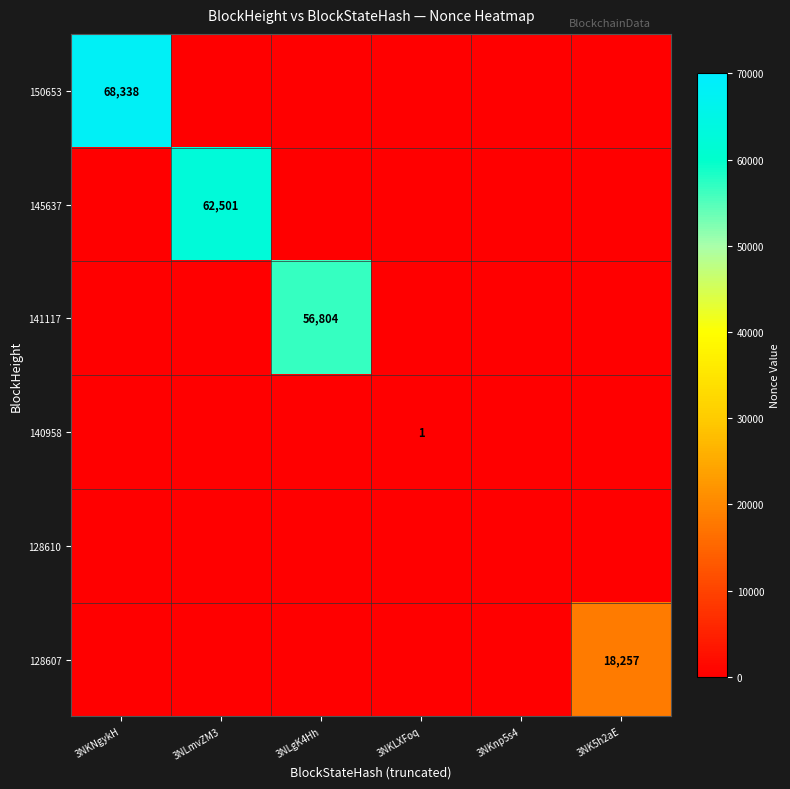

True or false: 141117 has a value of 23272 at 3NLgK4Hh.

False